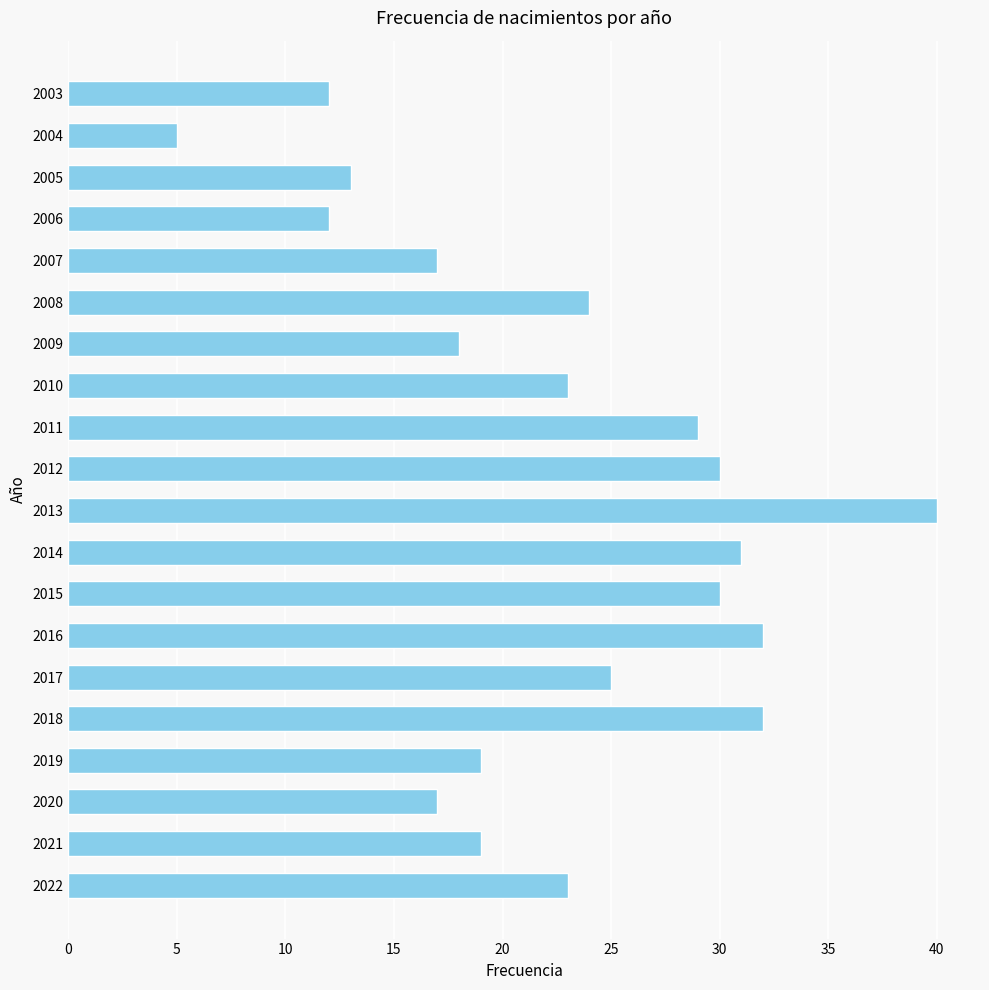

What is the maximum value shown in the chart?

40